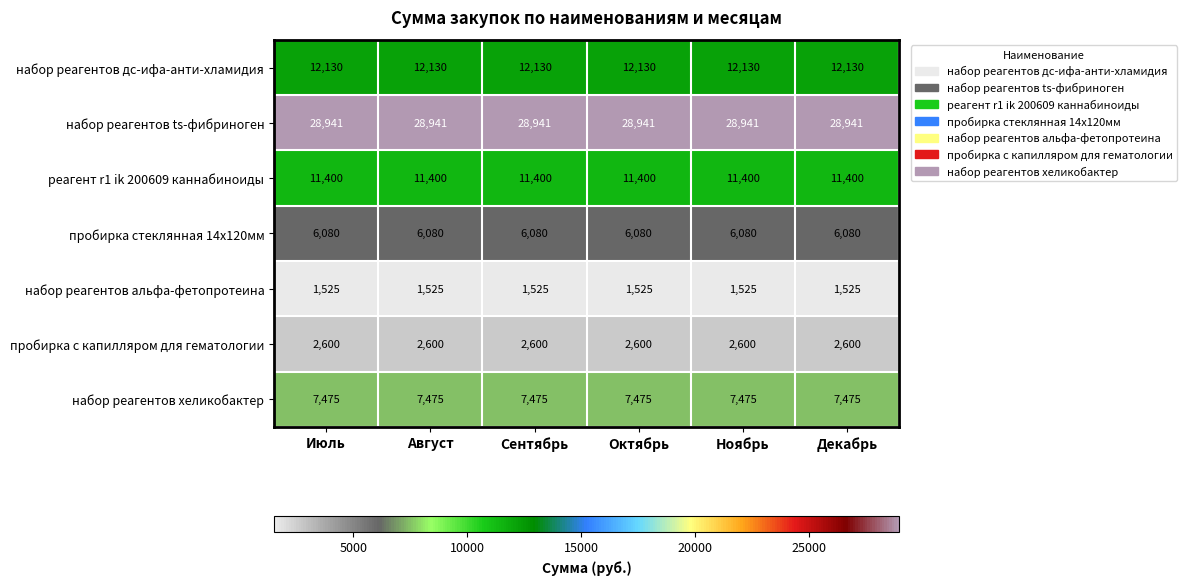

What is the total value across all series at Ноябрь?

70151